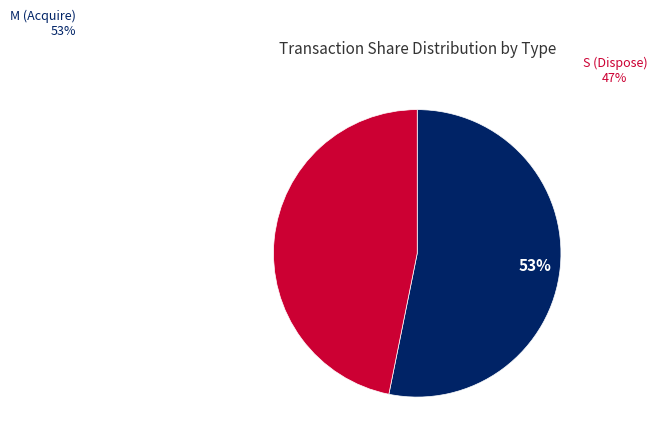

Is there a majority slice in this chart?

Yes